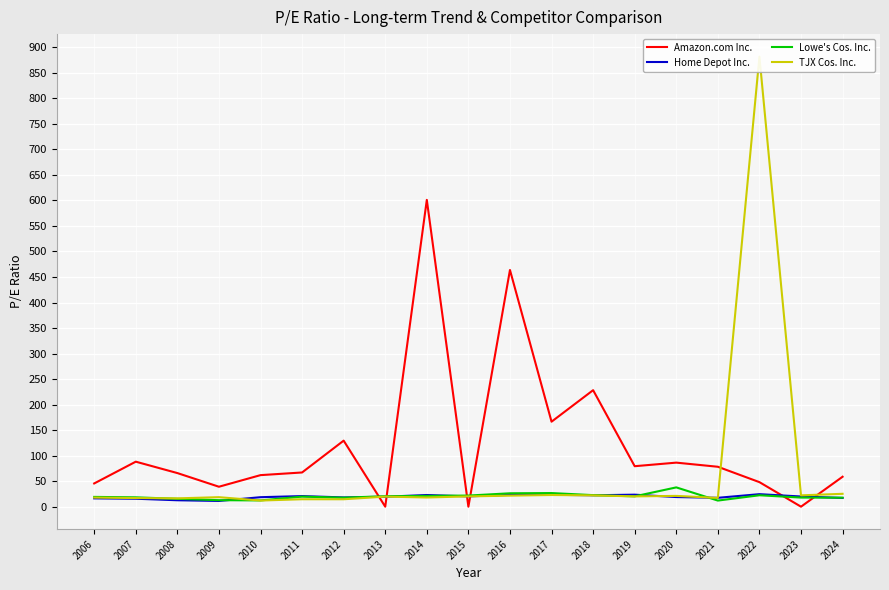

What is the value of the TJX Cos. Inc. point at the 19th from the left?

25.2